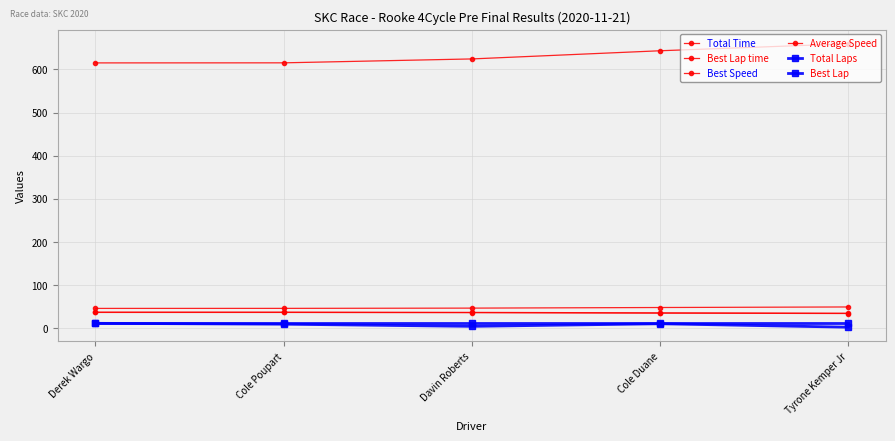

Does the chart display data point markers on the line(s)?

Yes